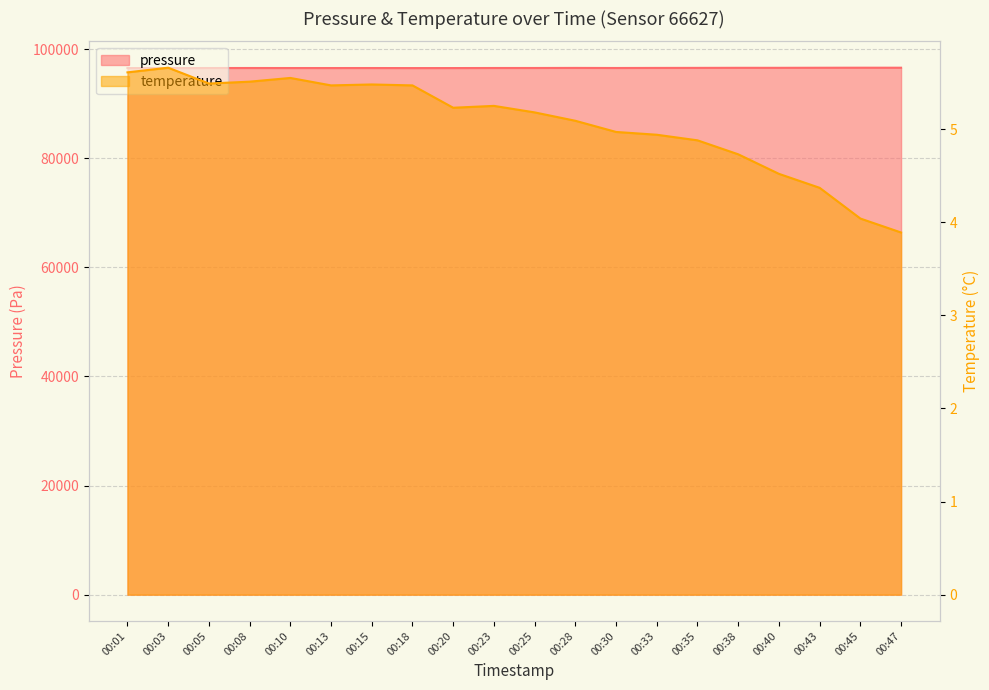

Where is the first local maximum for temperature?

00:03